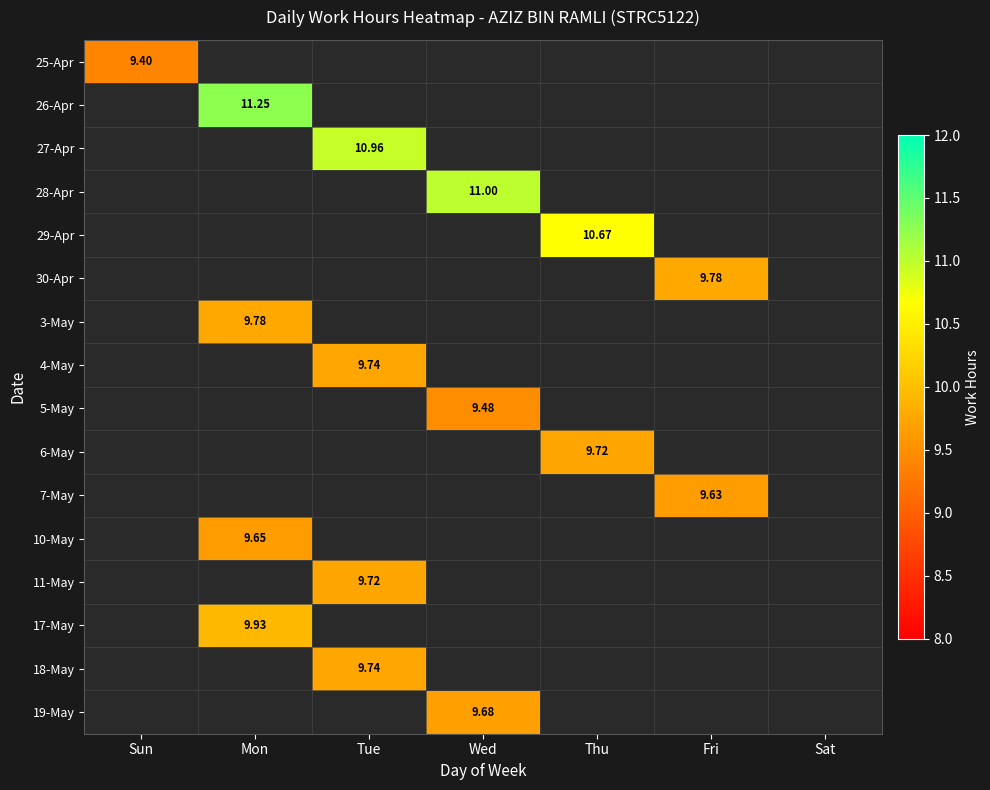

Is it true that 27-Apr equals 0.0 at Sat?

True